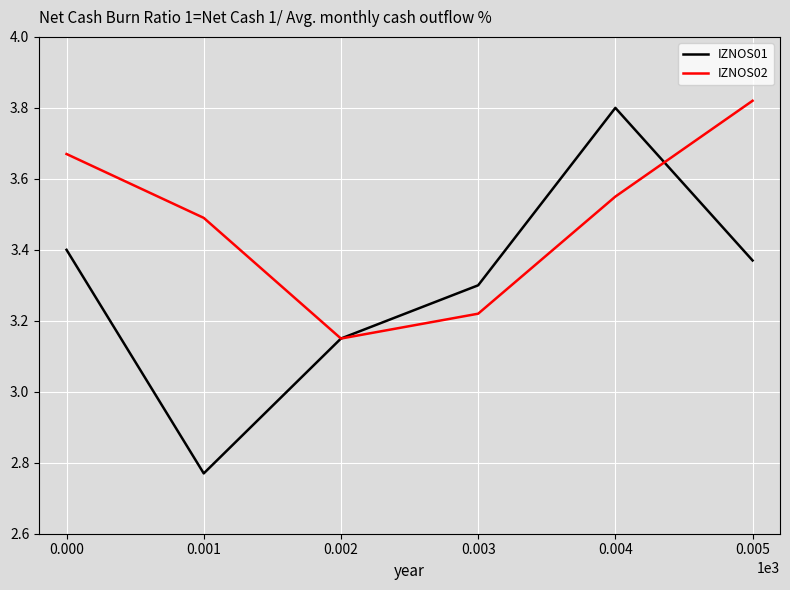

Is the value of IZNOS01 at 0.004 greater than the value of IZNOS02 at 0.000?

Yes